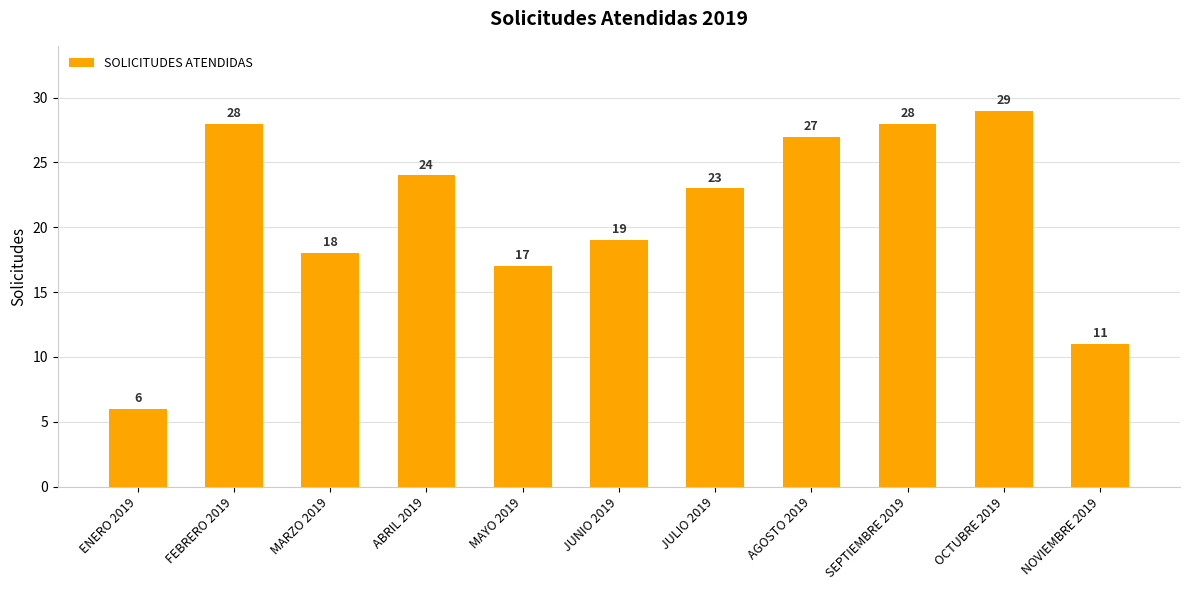

At which label is the value closest to 17?

MAYO 2019